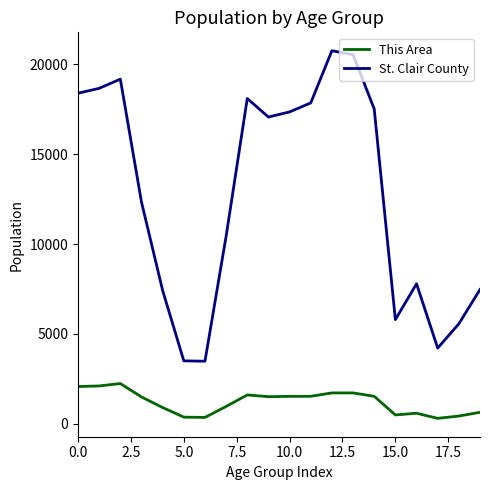

Which series has the largest range (max minus min)?

St. Clair County